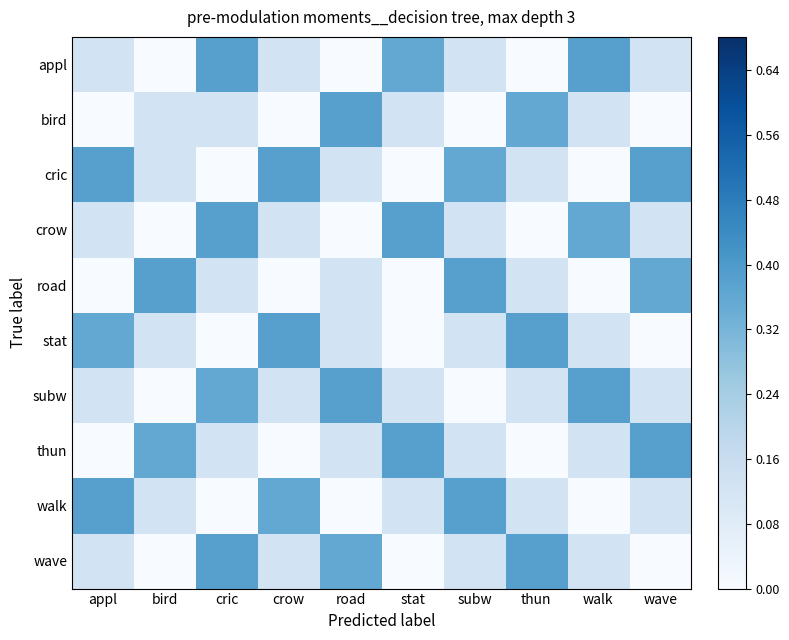

Reading left to right, transcribe all the data shown in this chart.

appl: appl=0.1	bird=0.0	cric=0.4	crow=0.1	road=0.0	stat=0.4	subw=0.1	thun=0.0	walk=0.4	wave=0.1
bird: appl=0.0	bird=0.1	cric=0.1	crow=0.0	road=0.4	stat=0.1	subw=0.0	thun=0.4	walk=0.1	wave=0.0
cric: appl=0.4	bird=0.1	cric=0.0	crow=0.4	road=0.1	stat=0.0	subw=0.4	thun=0.1	walk=0.0	wave=0.4
crow: appl=0.1	bird=0.0	cric=0.4	crow=0.1	road=0.0	stat=0.4	subw=0.1	thun=0.0	walk=0.4	wave=0.1
road: appl=0.0	bird=0.4	cric=0.1	crow=0.0	road=0.1	stat=0.0	subw=0.4	thun=0.1	walk=0.0	wave=0.4
stat: appl=0.4	bird=0.1	cric=0.0	crow=0.4	road=0.1	stat=0.0	subw=0.1	thun=0.4	walk=0.1	wave=0.0
subw: appl=0.1	bird=0.0	cric=0.4	crow=0.1	road=0.4	stat=0.1	subw=0.0	thun=0.1	walk=0.4	wave=0.1
thun: appl=0.0	bird=0.4	cric=0.1	crow=0.0	road=0.1	stat=0.4	subw=0.1	thun=0.0	walk=0.1	wave=0.4
walk: appl=0.4	bird=0.1	cric=0.0	crow=0.4	road=0.0	stat=0.1	subw=0.4	thun=0.1	walk=0.0	wave=0.1
wave: appl=0.1	bird=0.0	cric=0.4	crow=0.1	road=0.4	stat=0.0	subw=0.1	thun=0.4	walk=0.1	wave=0.0